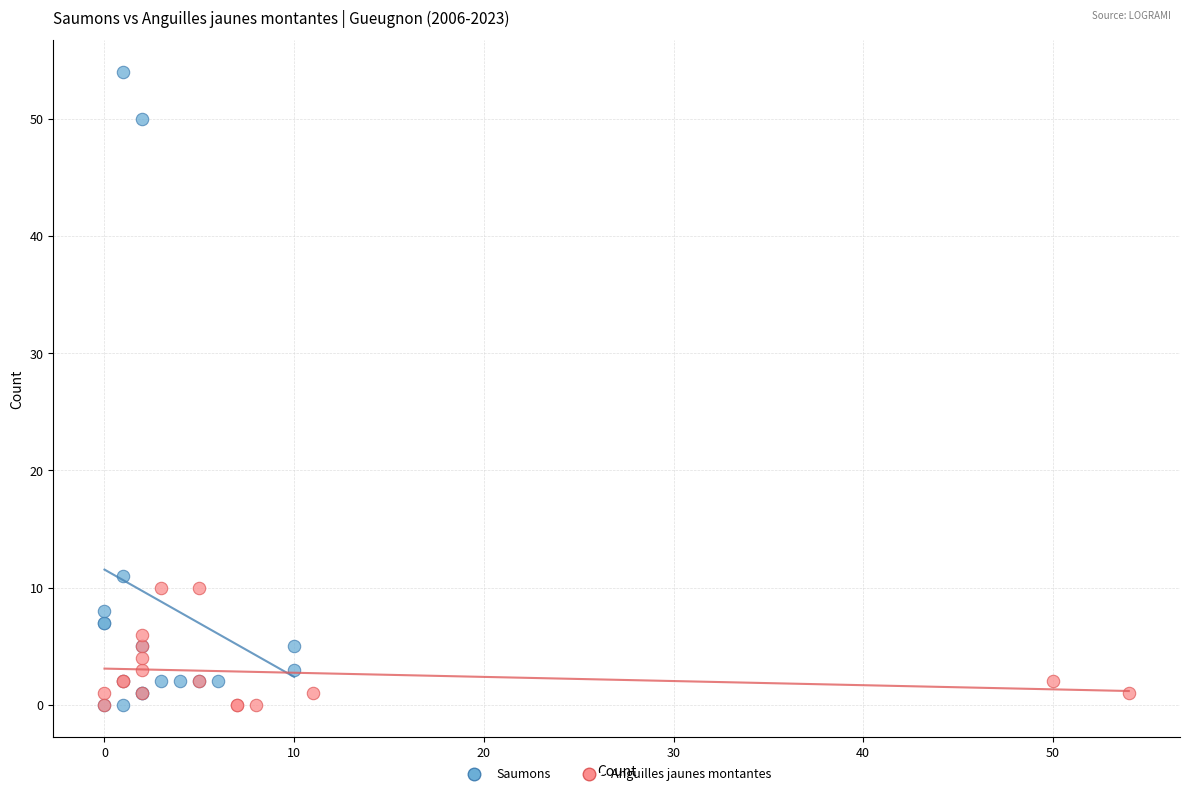

What are all the series names shown in the legend?

Saumons, Anguilles jaunes montantes